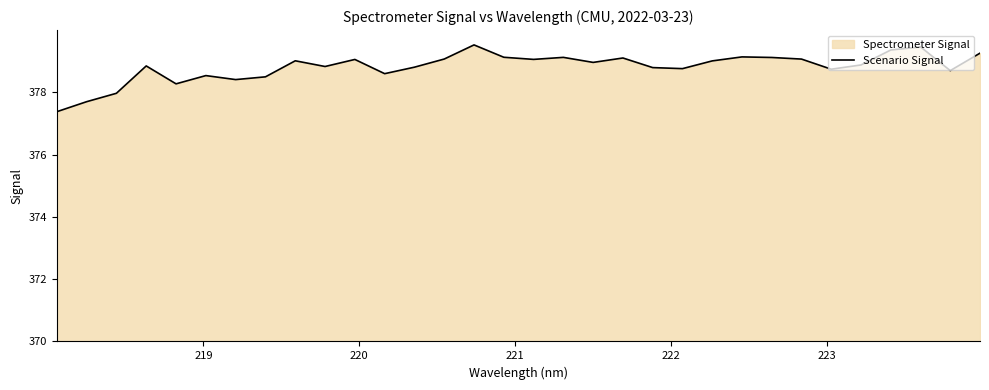

What is the smallest value displayed?

377.4